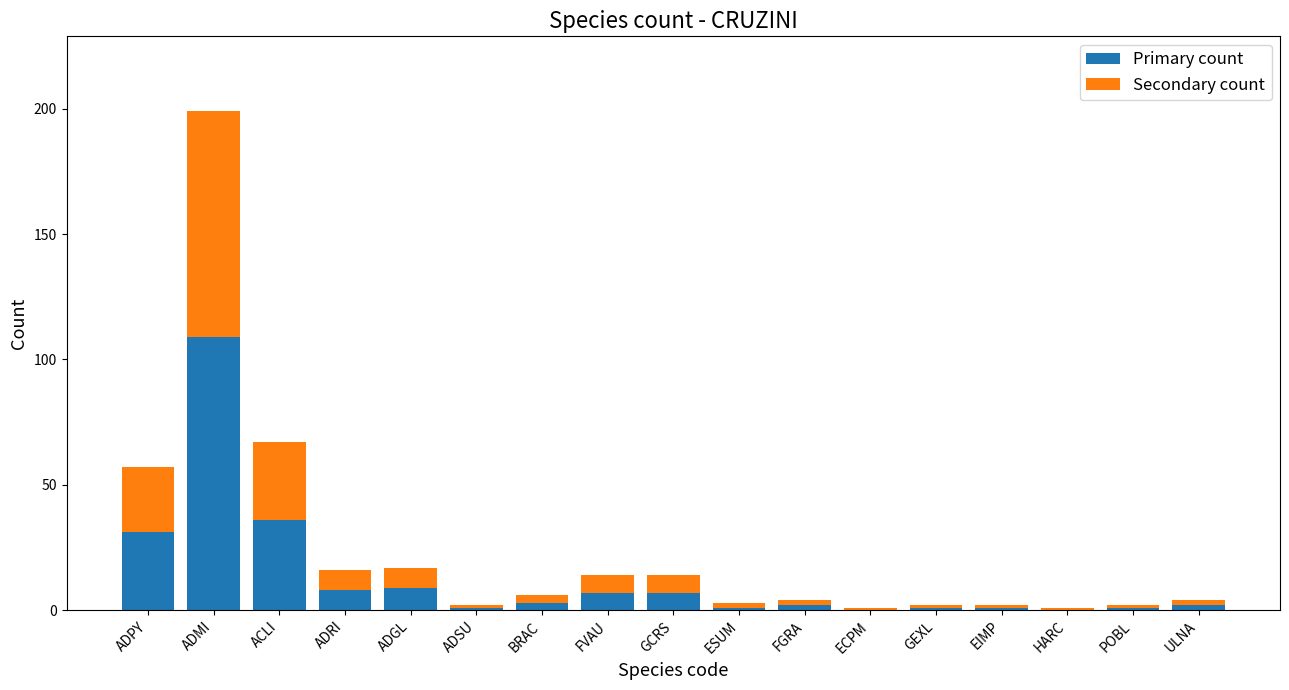

Are the bars grouped side by side (vs. stacked)?

No